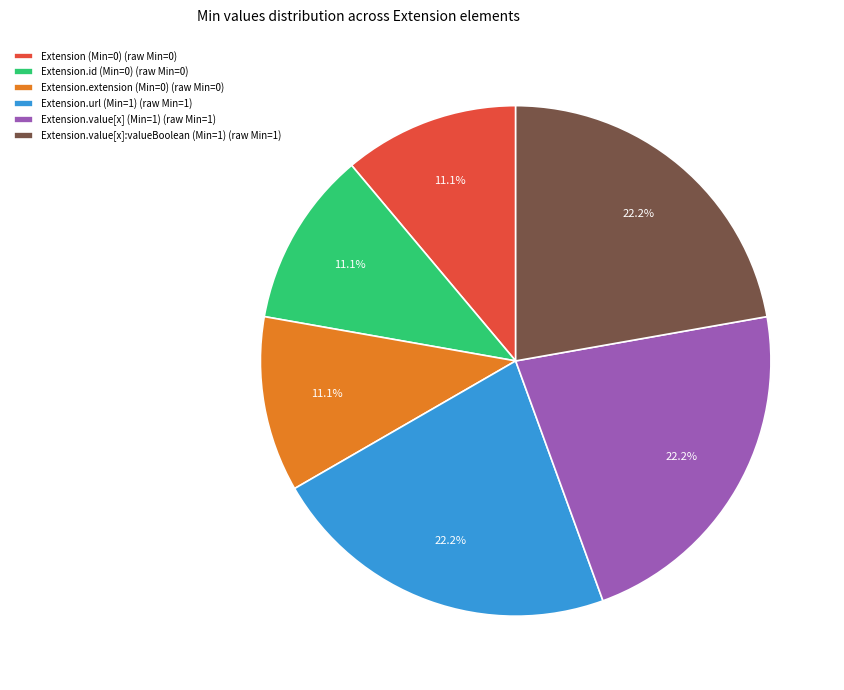

Is Extension.id (Min=0) (raw Min=0) the majority of the pie?

No